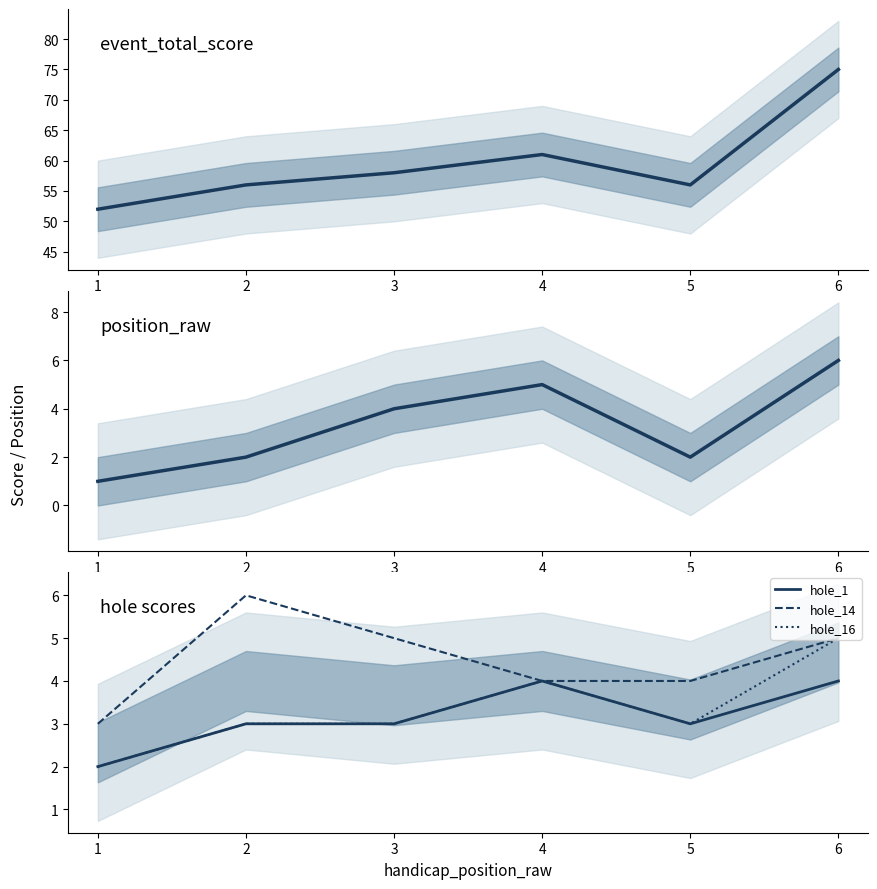

What is the maximum value for hole_14?

6